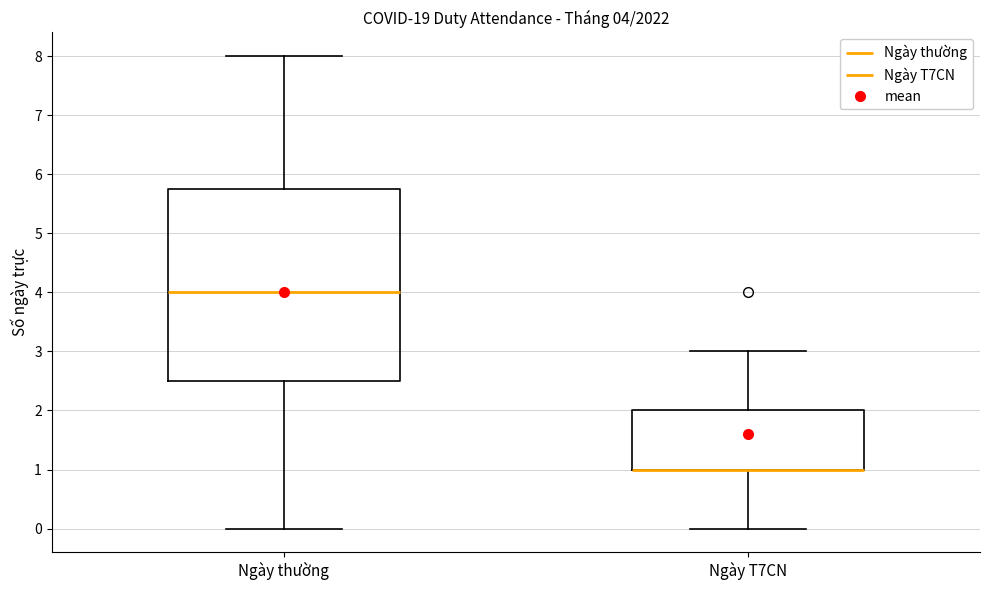

Which box is the tallest, from its lower edge to its upper edge?

Ngày thường